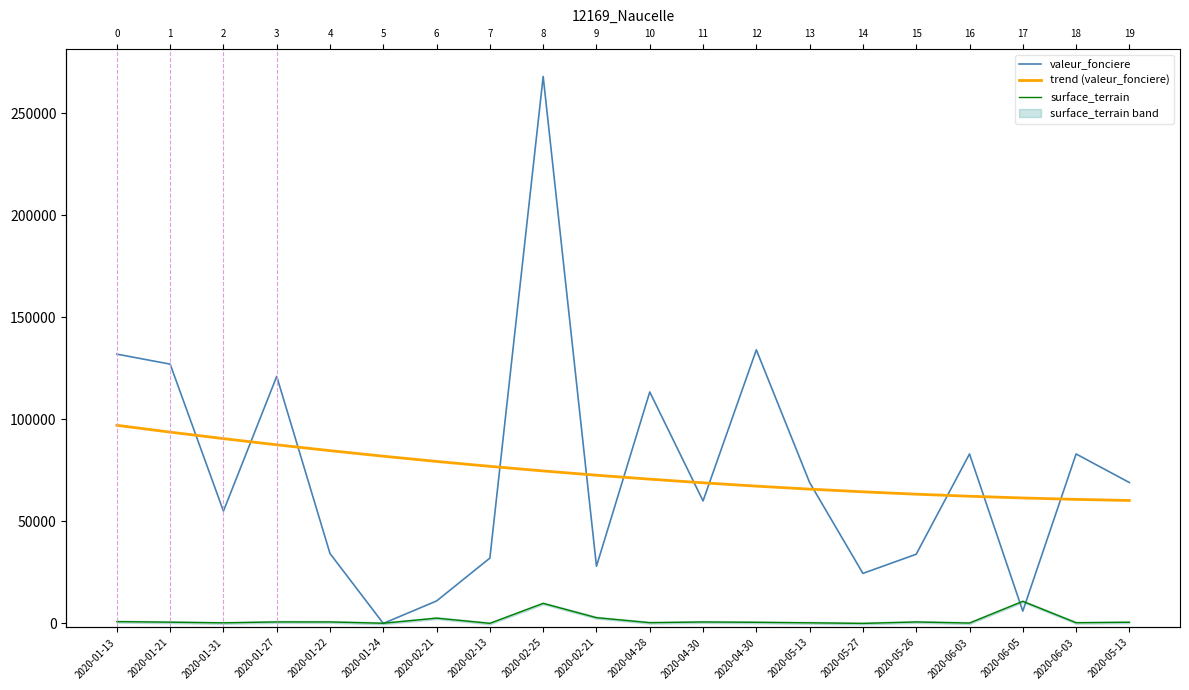

How many values in the surface_terrain series exceed 606?

9